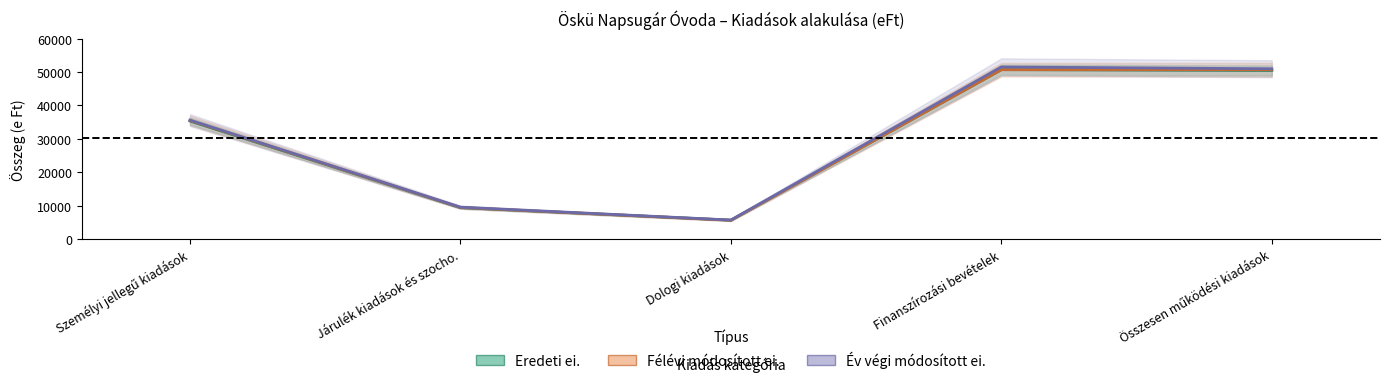

Reading left to right, what are all the values shown in this chart?

Eredeti ei.: 35316	9431	5693	50694	50440
Félévi módosított ei.: 35497	9480	5650	50670	50670
Év végi módosított ei.: 35603	9579	5726	51496	50952